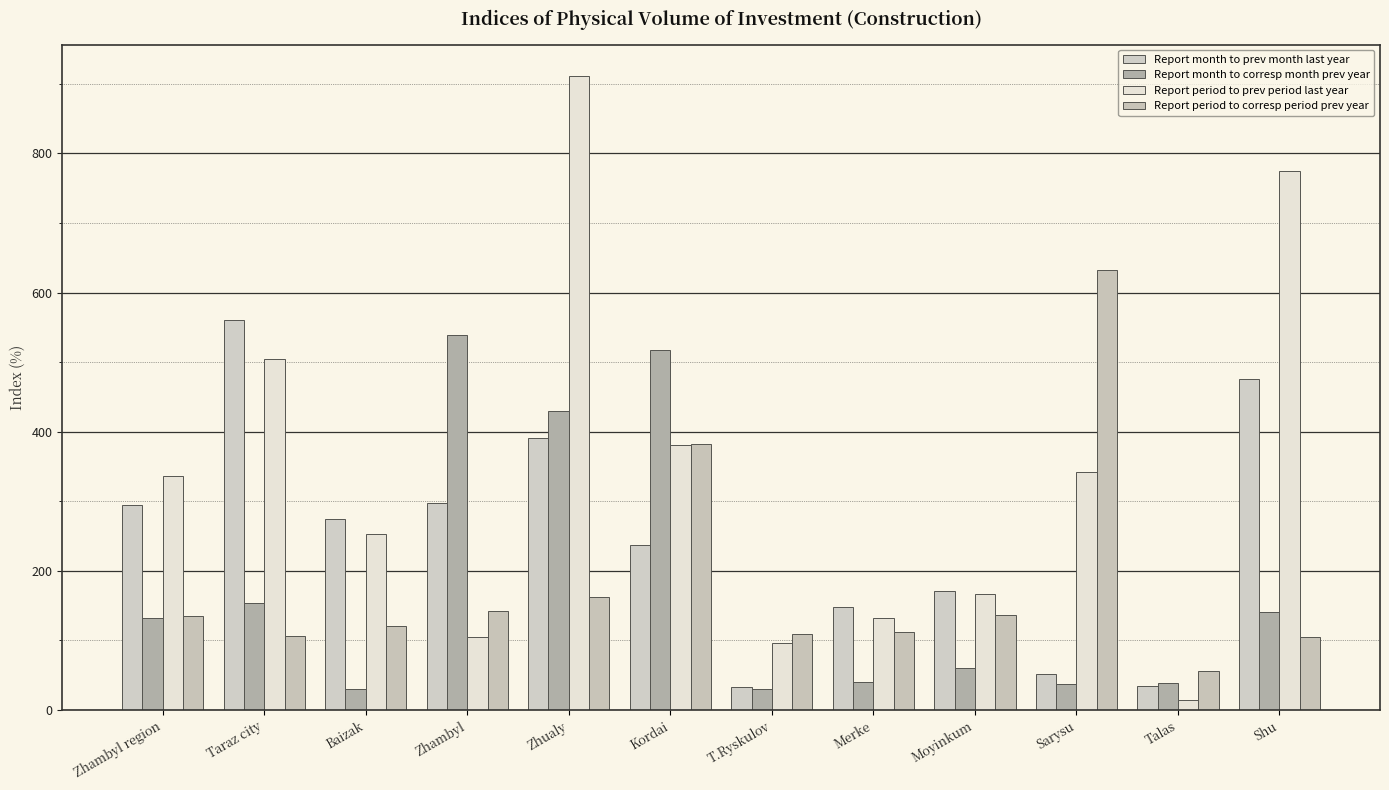

Is it true that Report period to corresp period prev year equals 92.2 at Talas?

False